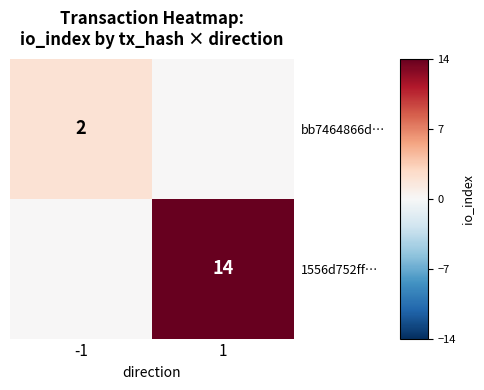

The value of 1556d752ff… at 1 is 10. True or false?

False